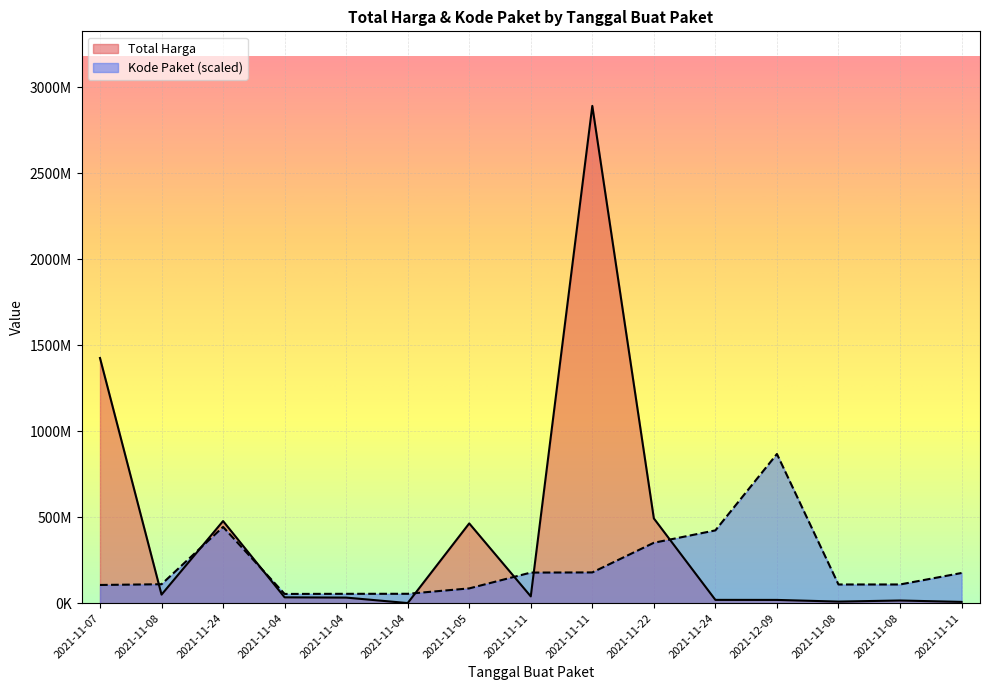

What is the total value across all series at 2021-11-24?

920952007.5